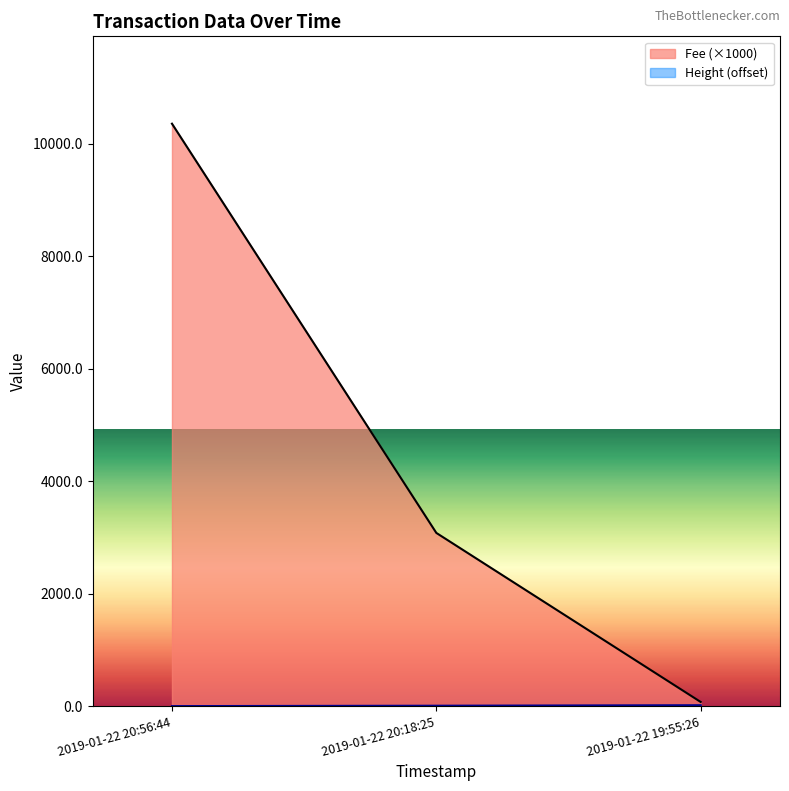

Which series has the largest range (max minus min)?

Fee (×1000)